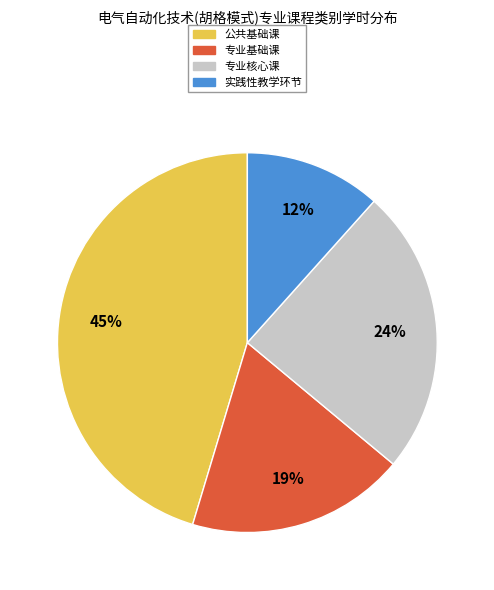

How many segments does this pie chart have?

4